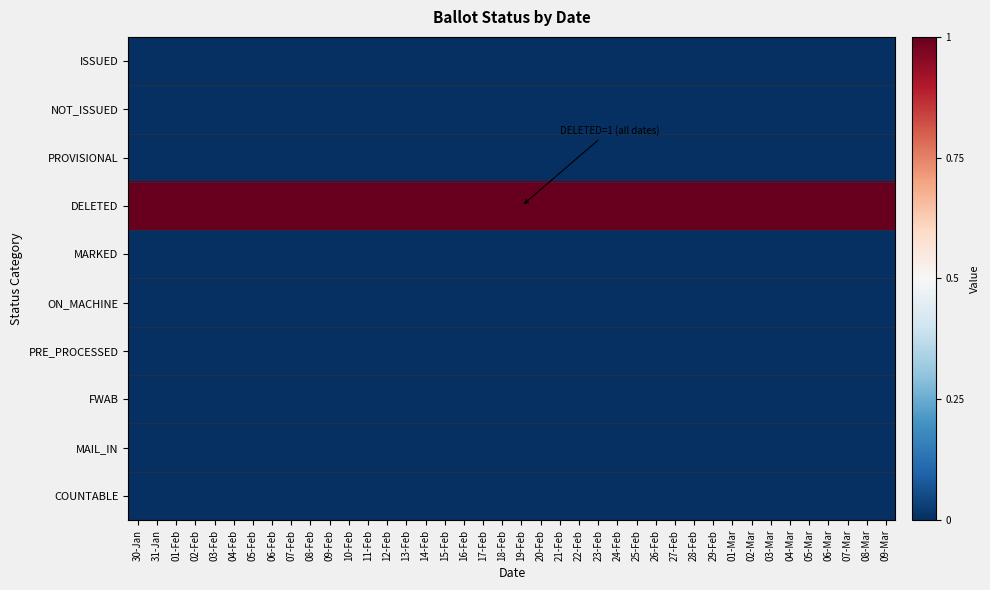

Which series has the largest range (max minus min)?

ISSUED